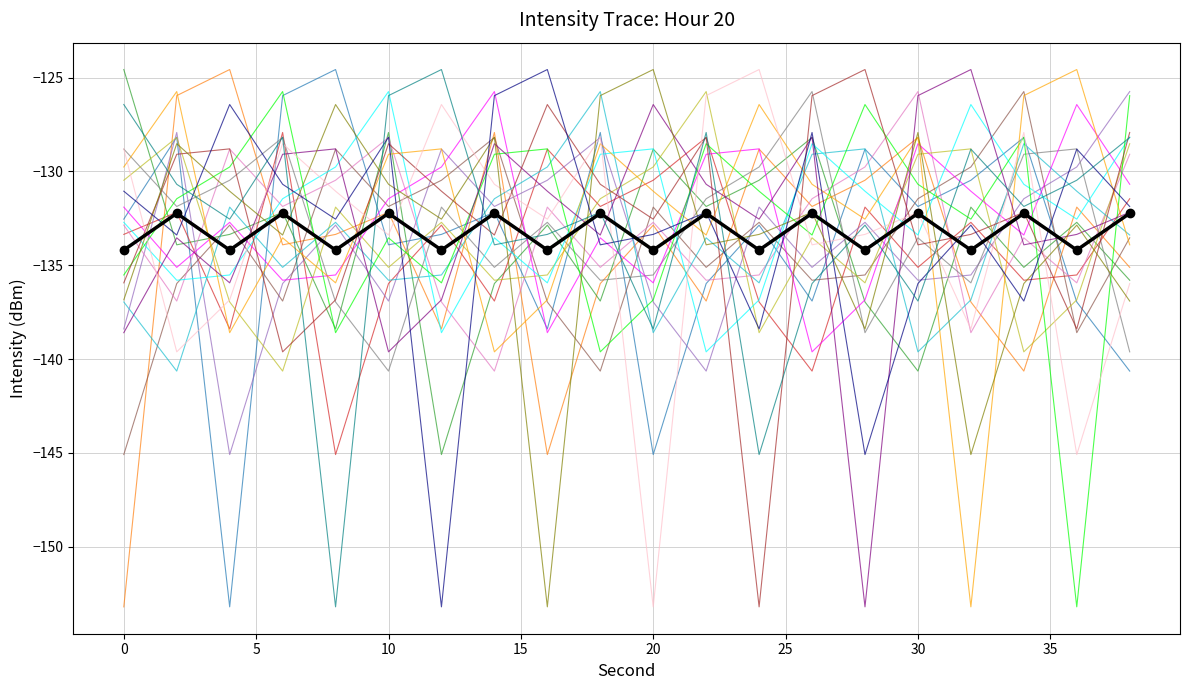

What is the greatest value displayed?

-124.6